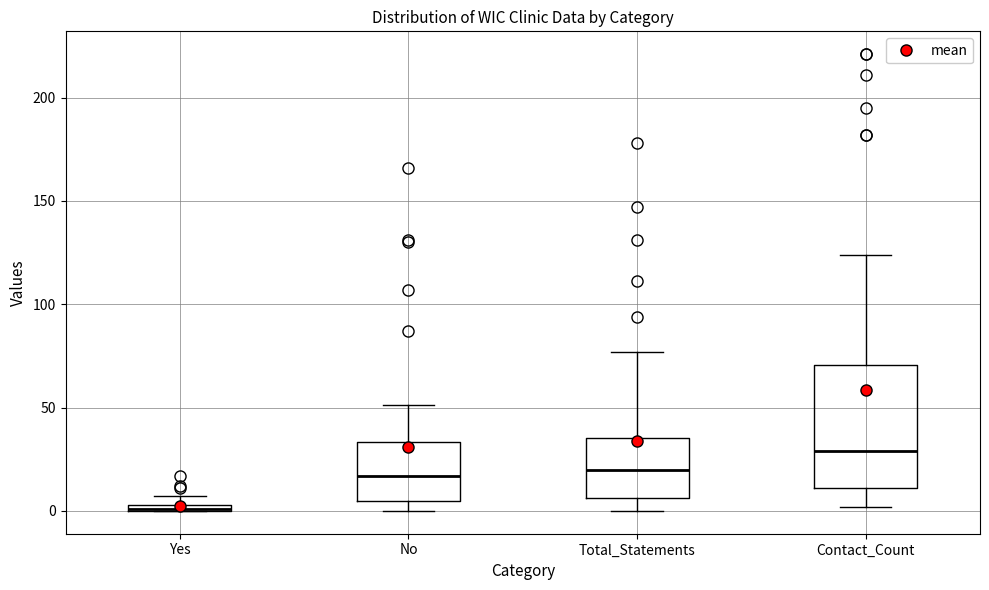

Which box is the tallest, from its lower edge to its upper edge?

Contact_Count